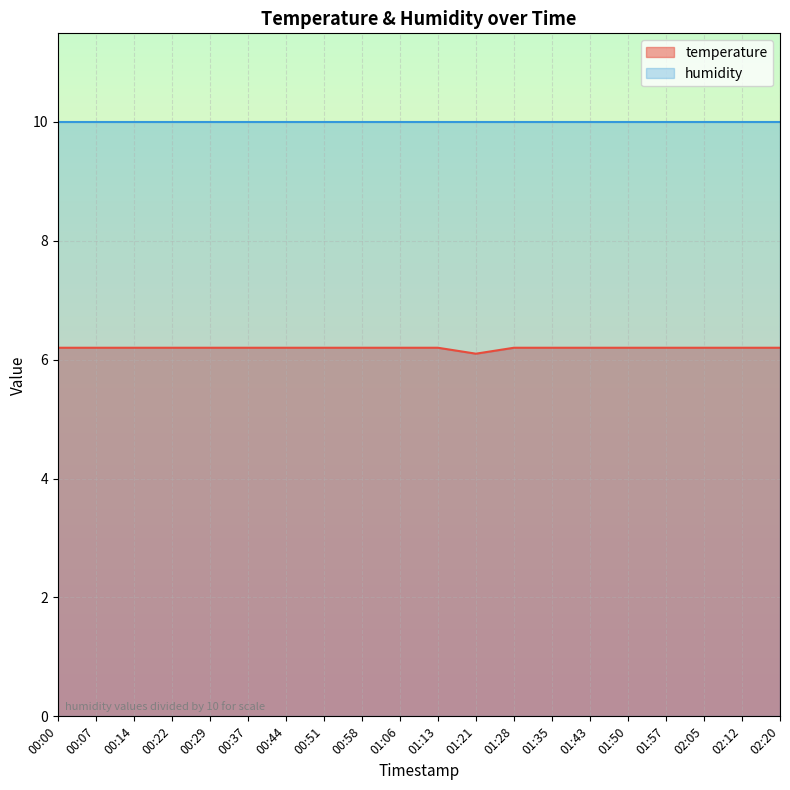

What is the label of the 15th point from the right?

00:37